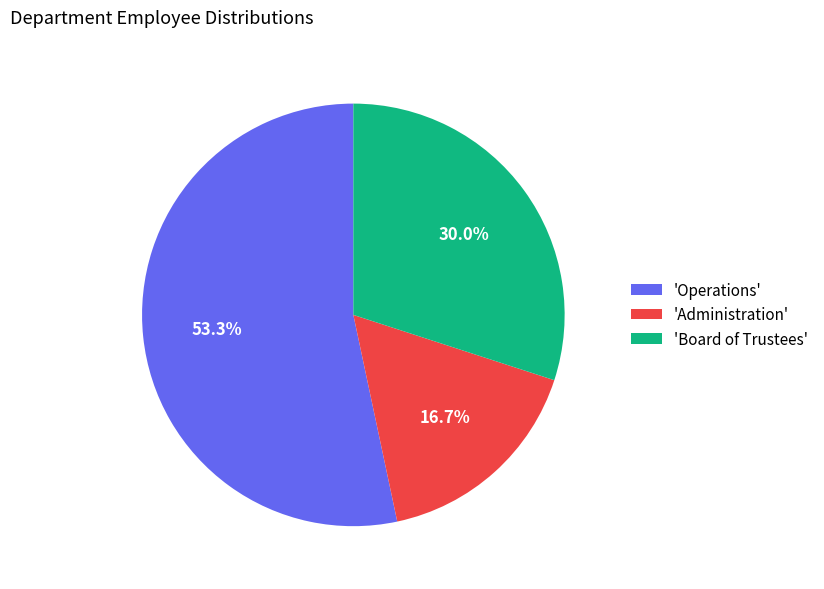

How much of the chart is everything except 'Administration'?

83.3%